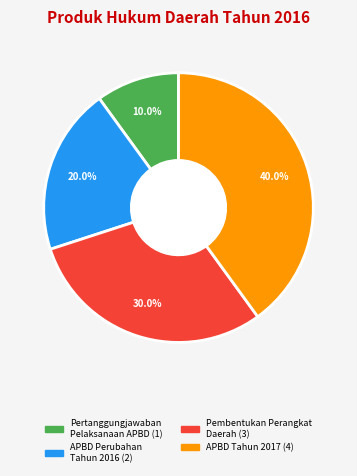

Is there a majority slice in this chart?

No